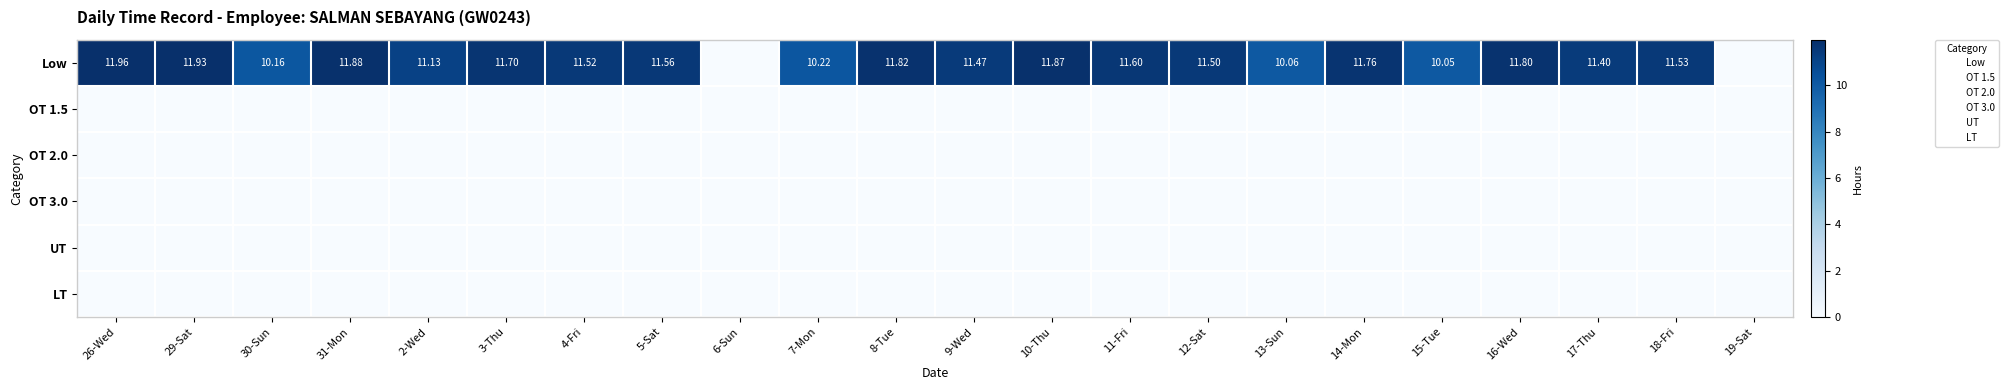

Which series has the largest total across all categories?

Low